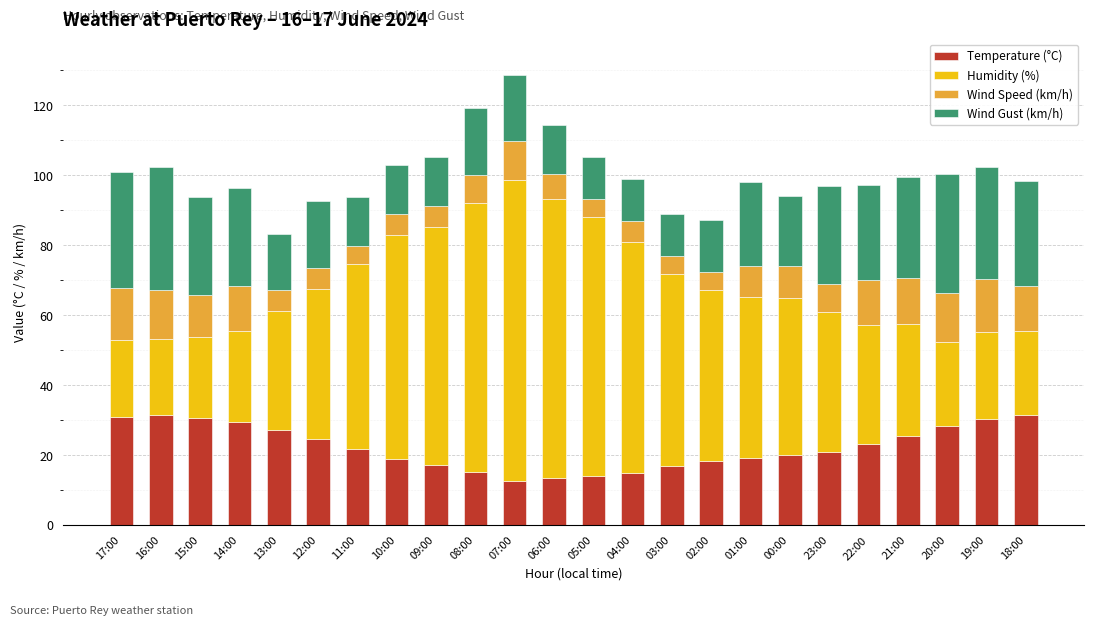

How many data points does each series have?

24